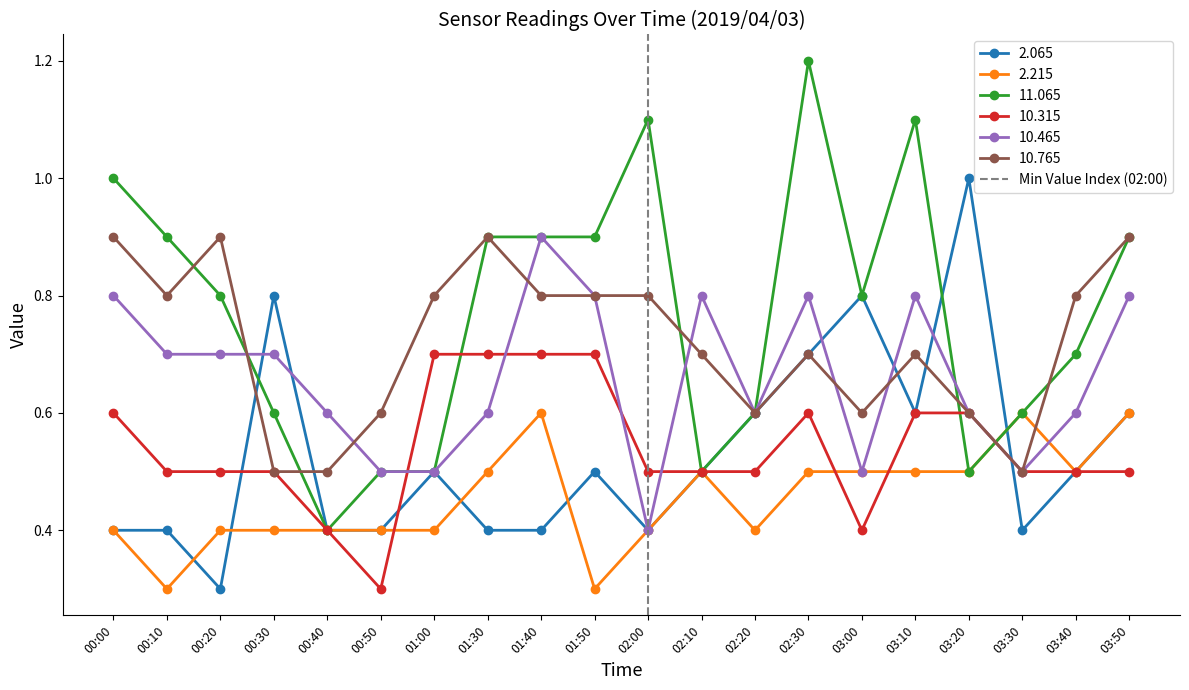

Where is 11.065 nearest to the value 0?

00:40